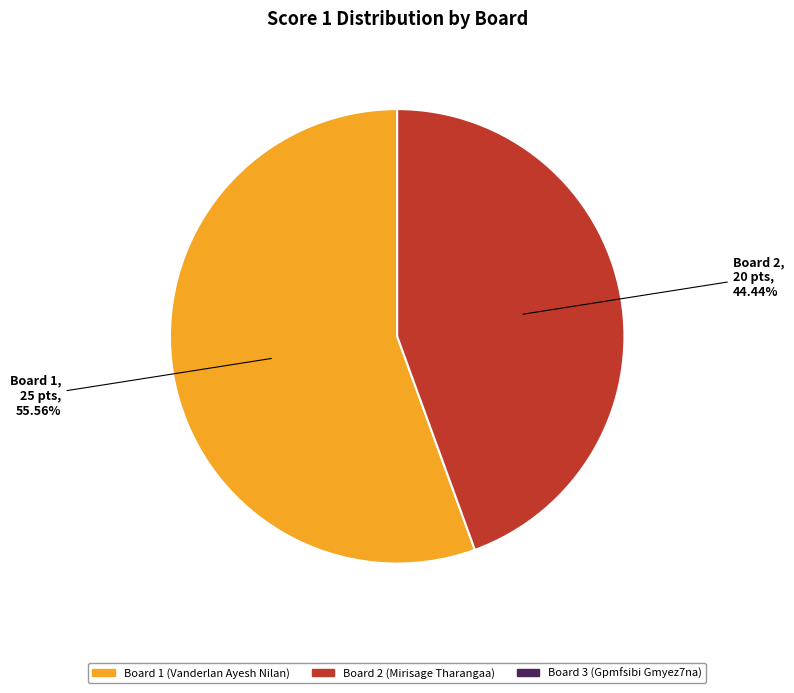

Is there a majority slice in this chart?

Yes